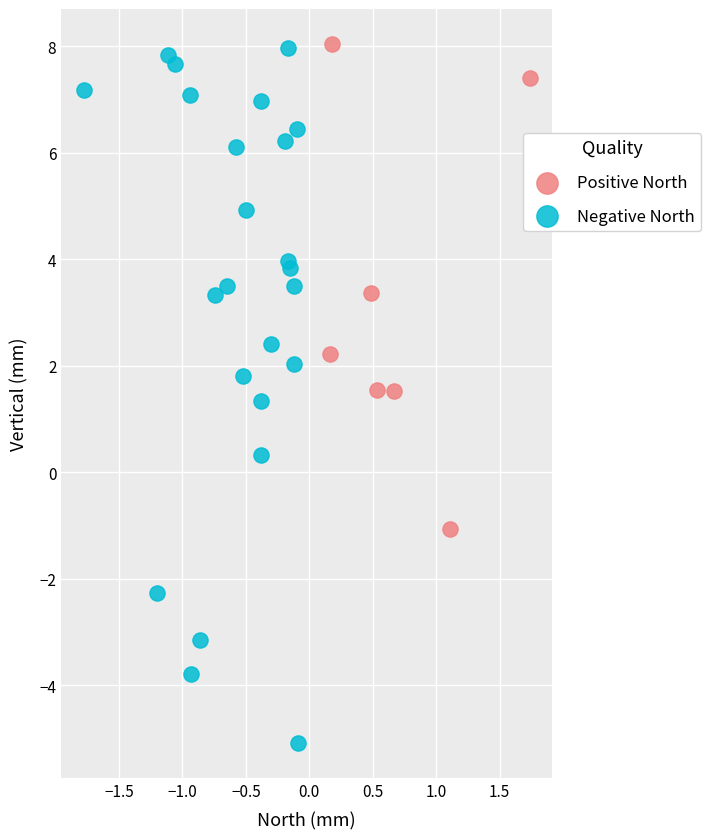

Which series contains the lowest Y value?

Negative North